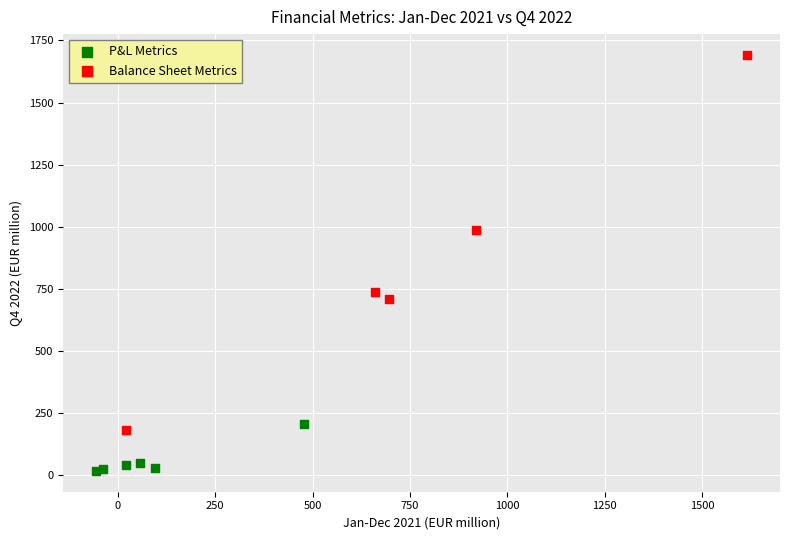

What are all the series names shown in the legend?

P&L Metrics, Balance Sheet Metrics